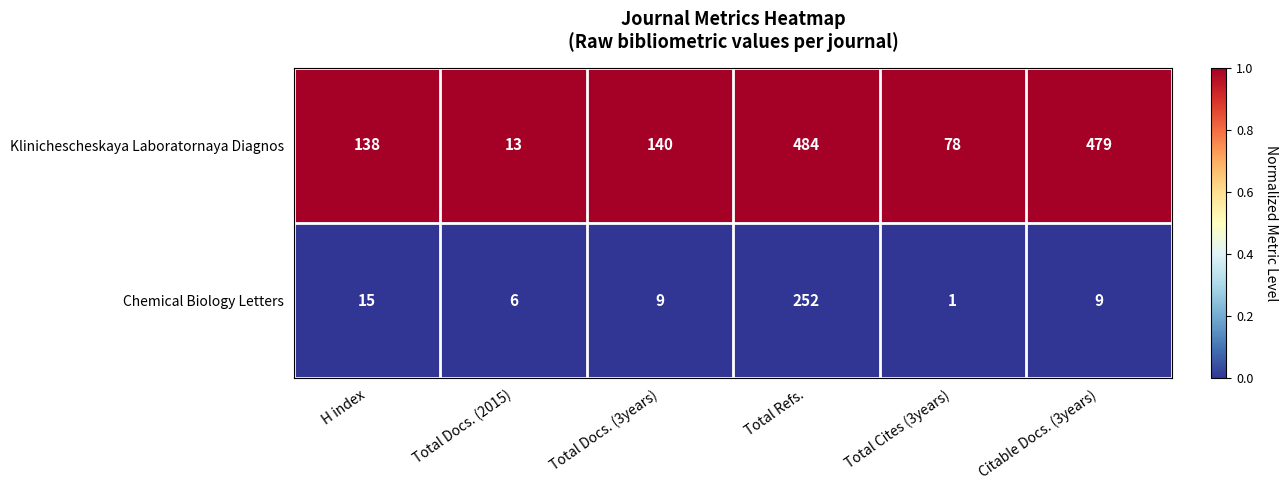

Rank the series by their maximum value, from lowest to highest.

Chemical Biology Letters, Klinichescheskaya Laboratornaya Diagnos